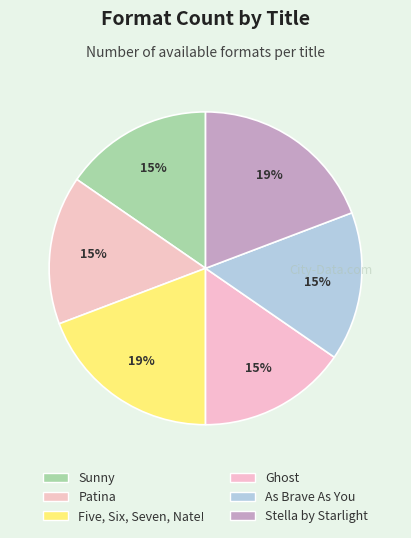

How many segments does this pie chart have?

6